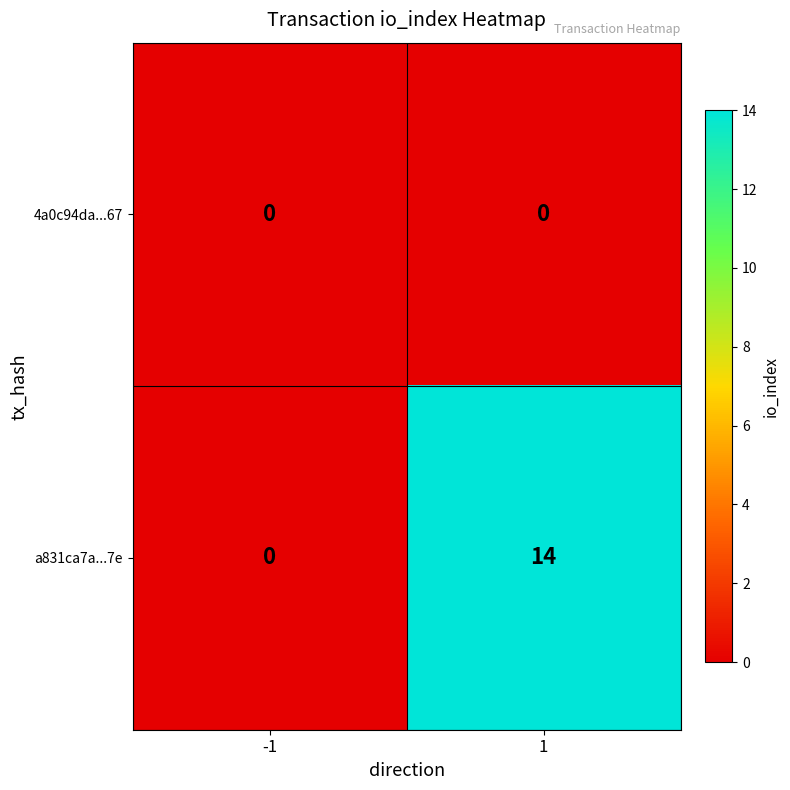

What is the highest value of the a831ca7a...7e series?

14